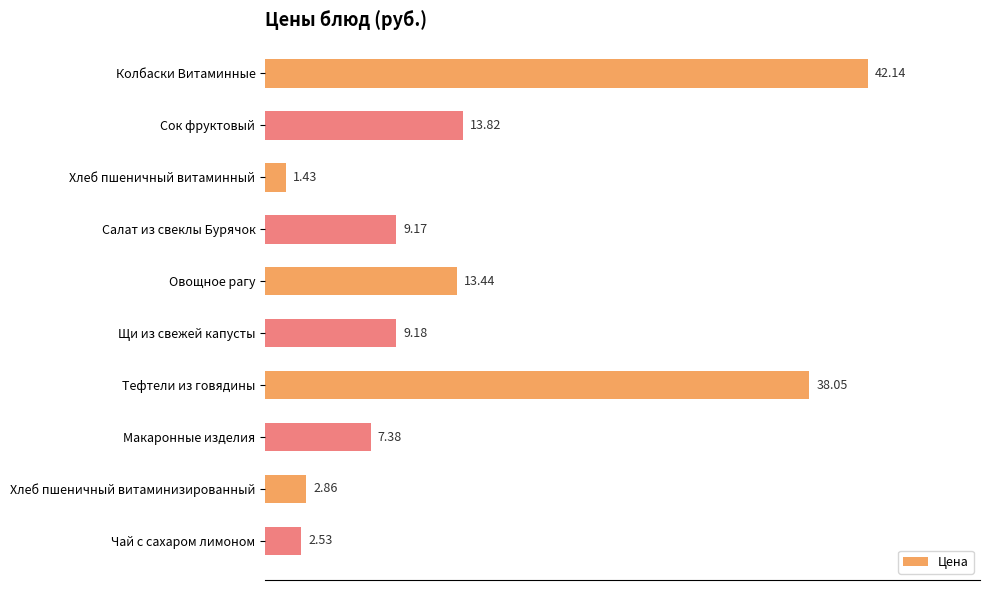

What is the change in value from Сок фруктовый to Хлеб пшеничный витаминный?

-12.4